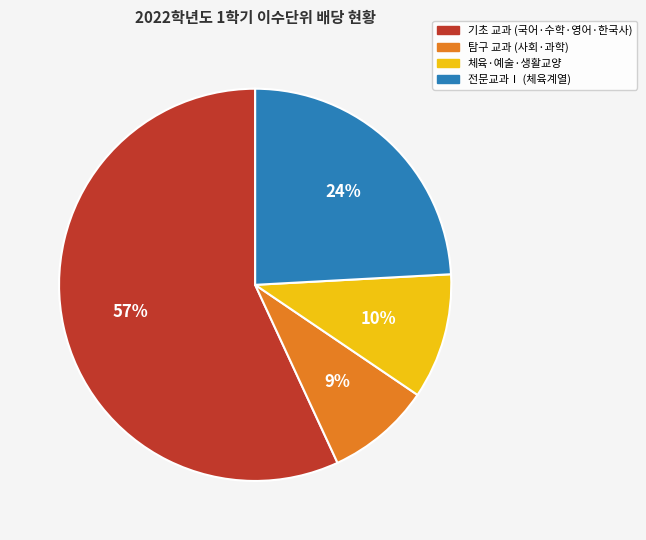

To the nearest percent, what is the difference between the largest and smallest slice percentages?

48%